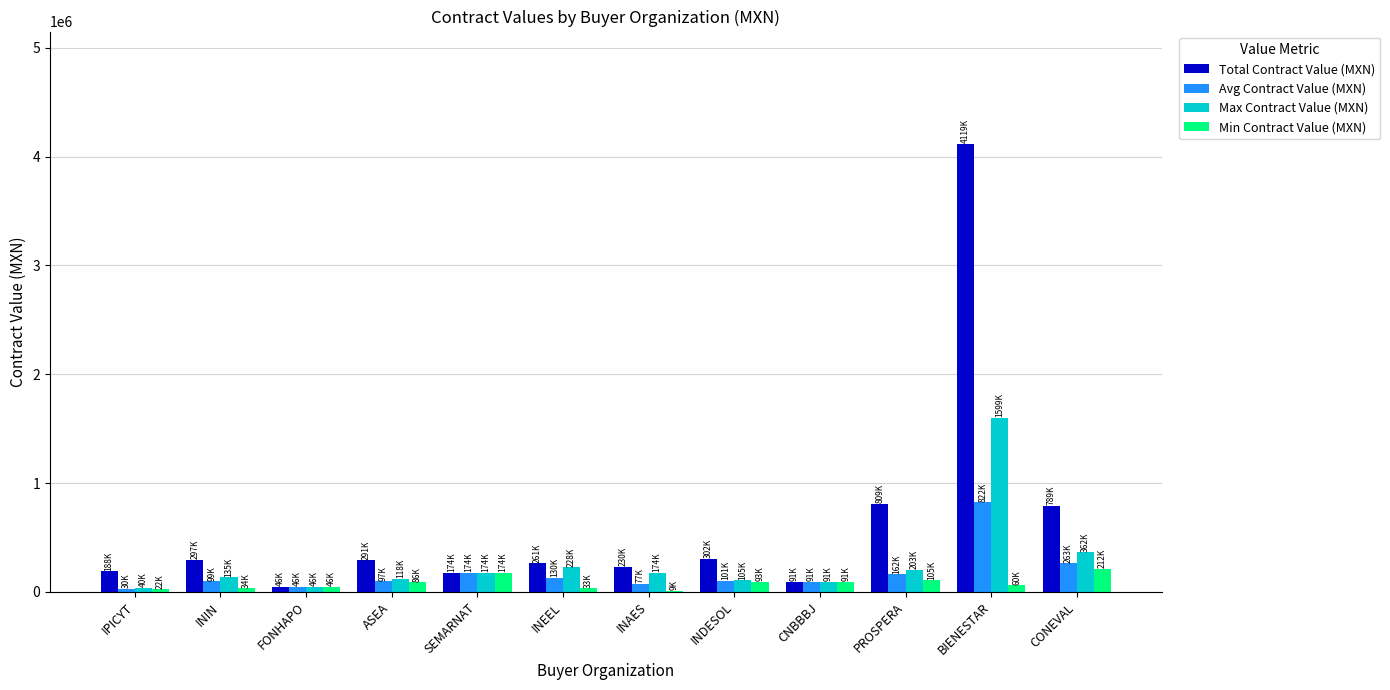

What is the sum of all Min Contract Value (MXN) values?

966168.5